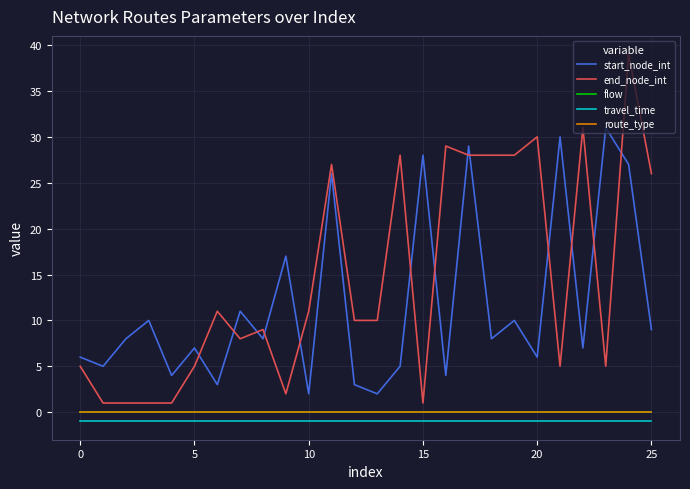

Reading left to right, what are all the values shown in this chart?

start_node_int: 6	5	8	10	4	7	3	11	8	17	2	26	3	2	5	28	4	29	8	10	6	30	7	31	27	9
end_node_int: 5	1	1	1	1	5	11	8	9	2	11	27	10	10	28	1	29	28	28	28	30	5	31	5	39	26
flow: 0	0	0	0	0	0	0	0	0	0	0	0	0	0	0	0	0	0	0	0	0	0	0	0	0	0
travel_time: -1	-1	-1	-1	-1	-1	-1	-1	-1	-1	-1	-1	-1	-1	-1	-1	-1	-1	-1	-1	-1	-1	-1	-1	-1	-1
route_type: 0	0	0	0	0	0	0	0	0	0	0	0	0	0	0	0	0	0	0	0	0	0	0	0	0	0